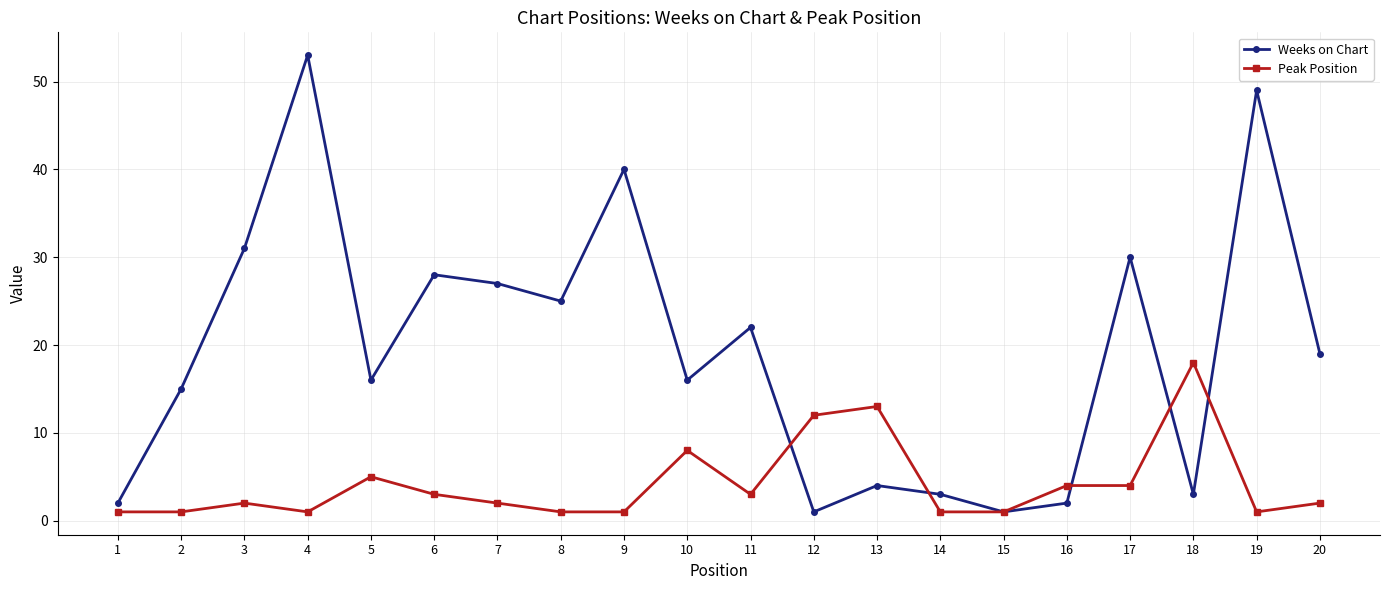

What is the total value across all series at 7?

29